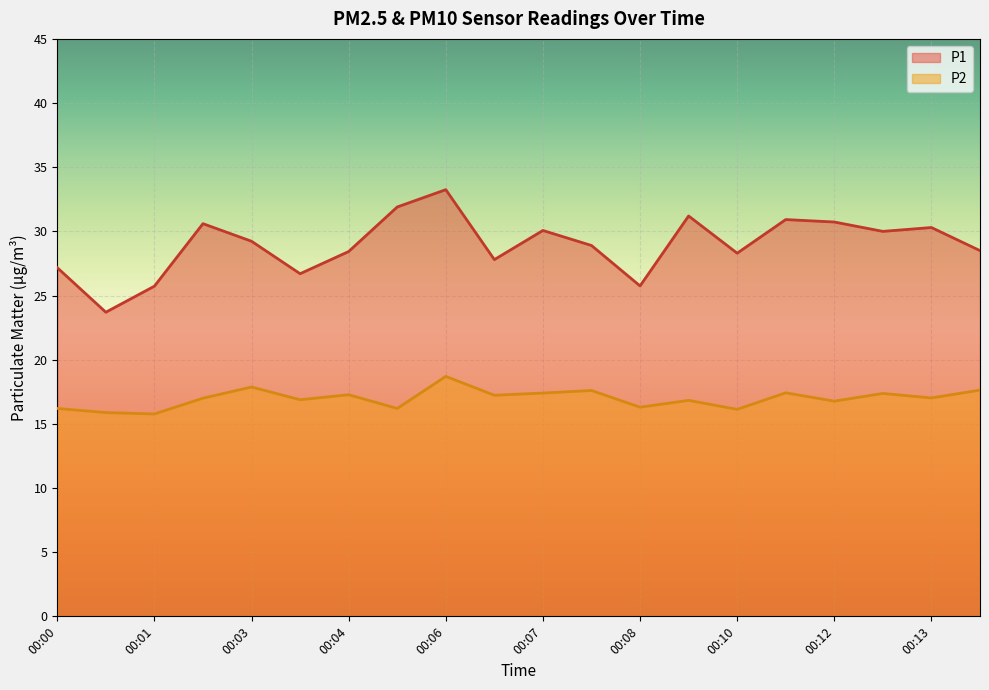

True or false: P1 and P2 intersect in this chart.

False